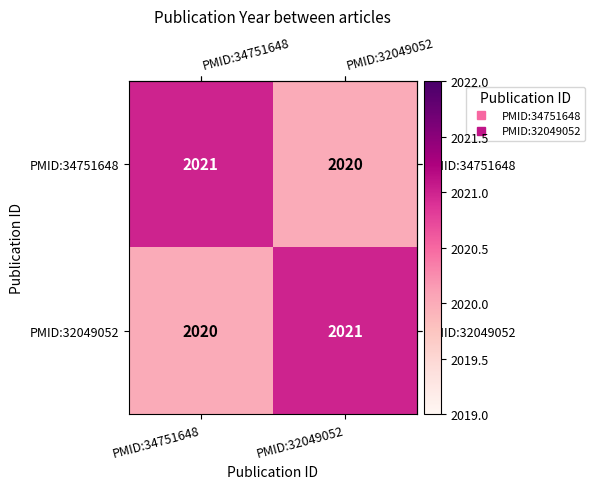

Count the number of data series in this chart.

2